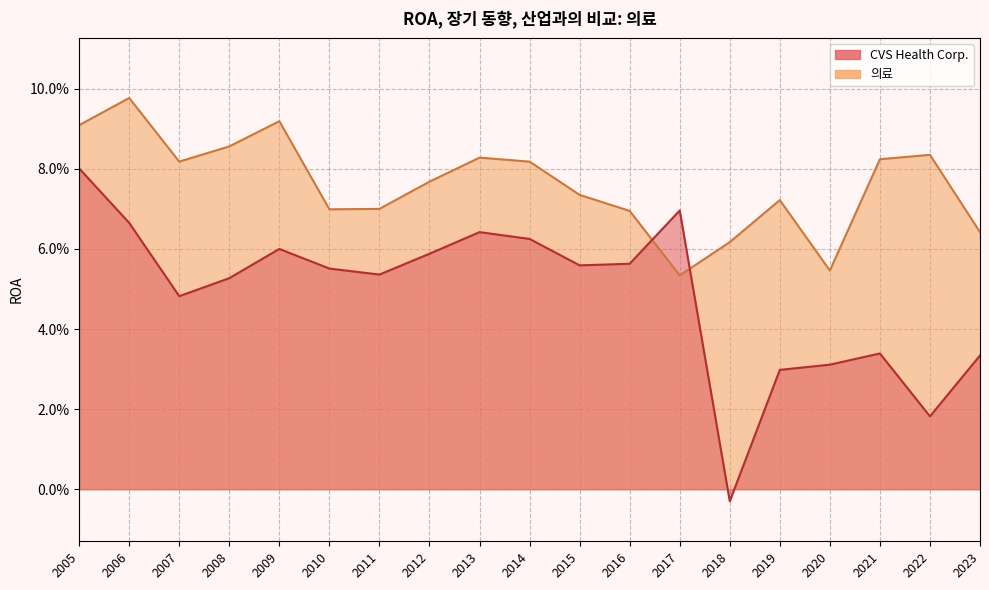

How many times do 의료 and CVS Health Corp. cross each other?

2